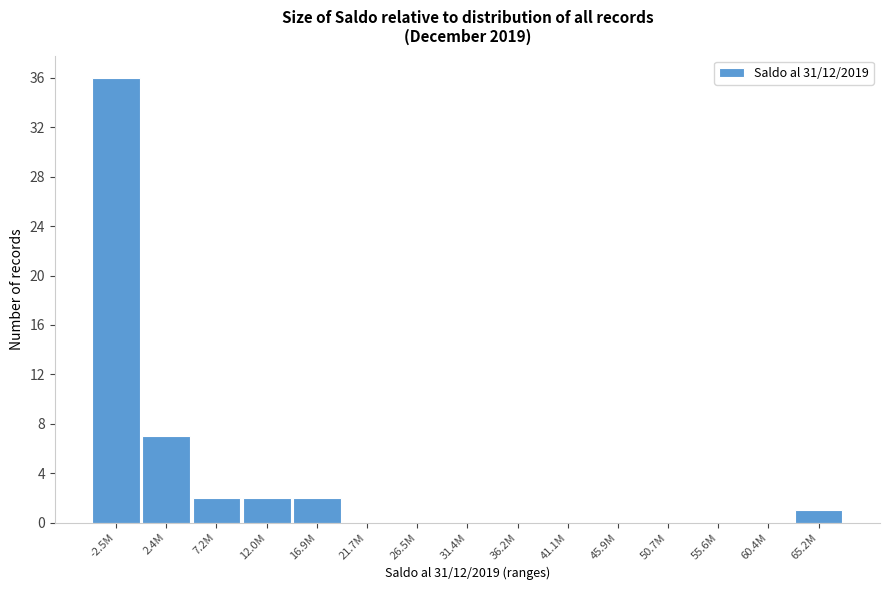

Reading left to right, list all the values displayed in this chart.

-2.5M=36	2.4M=7	7.2M=2	12.0M=2	16.9M=2	21.7M=0	26.5M=0	31.4M=0	36.2M=0	41.1M=0	45.9M=0	50.7M=0	55.6M=0	60.4M=0	65.2M=1